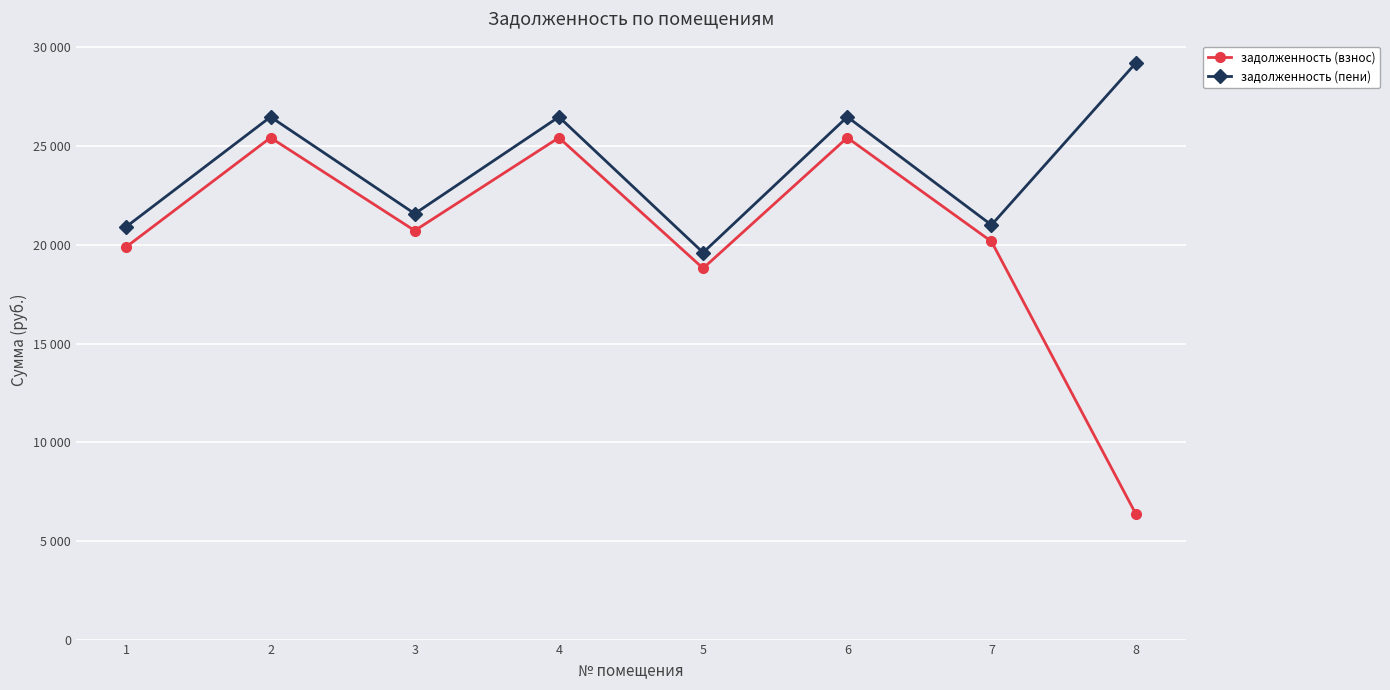

Which series changed the most between 6 and 7?

задолженность (пени)